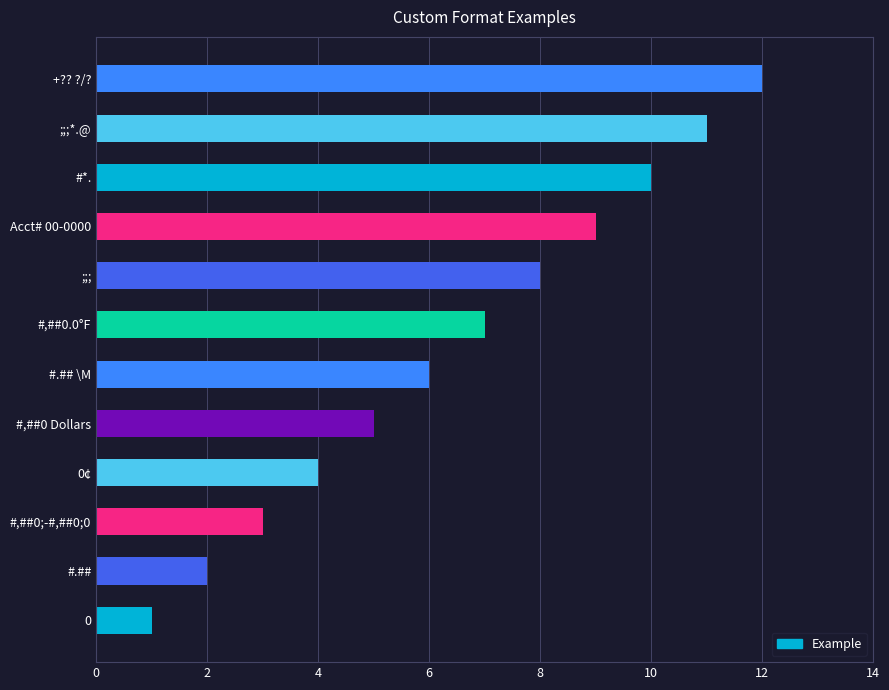

What is the ratio of the value at #*. to the value at #,##0.0°F?

1.4